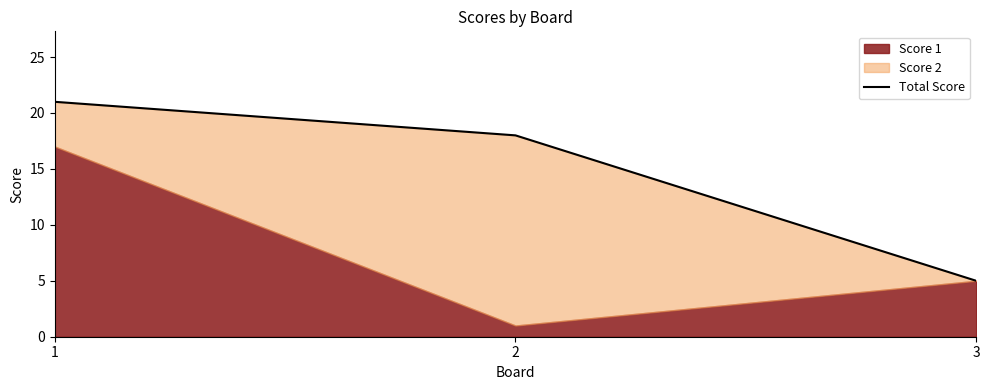

What is the value of the 2nd point from the left?

18